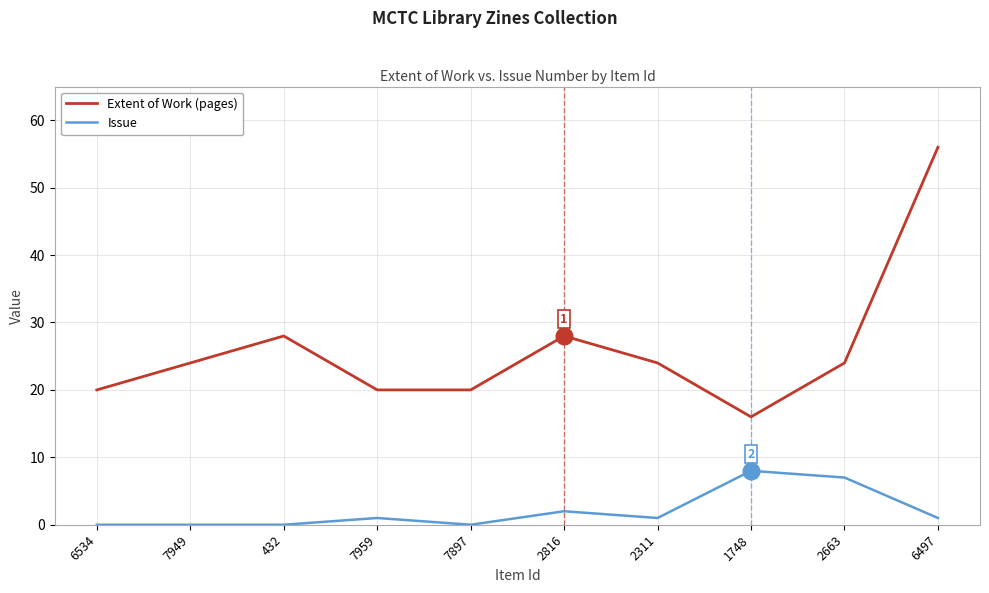

At which category does Extent of Work (pages) reach its first local peak?

432